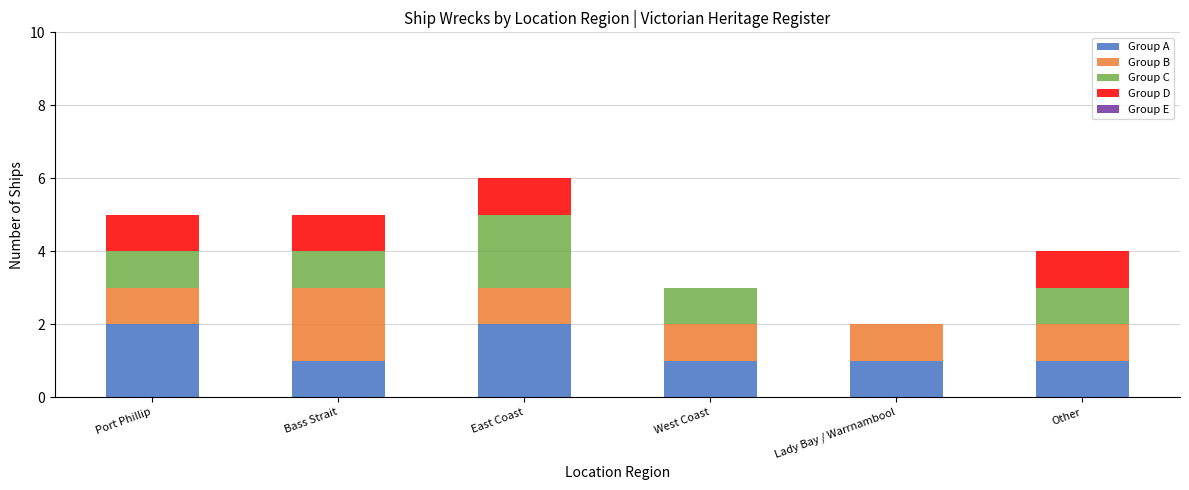

The value of Group A at West Coast is 2. True or false?

False